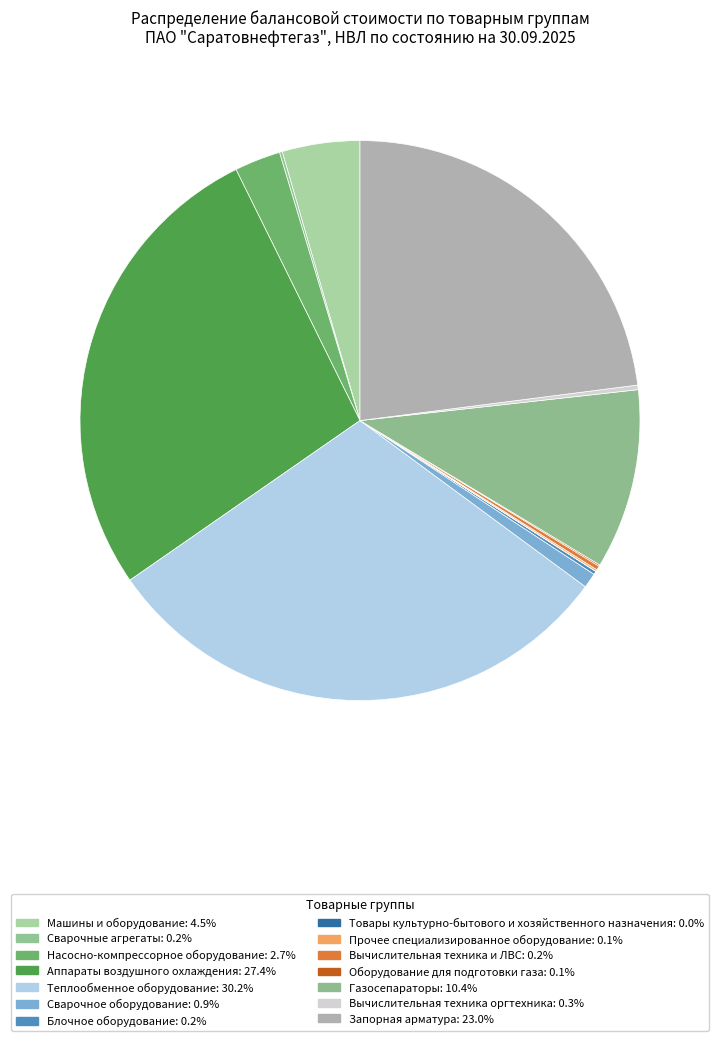

Which slice is the largest?

Теплообменное оборудование